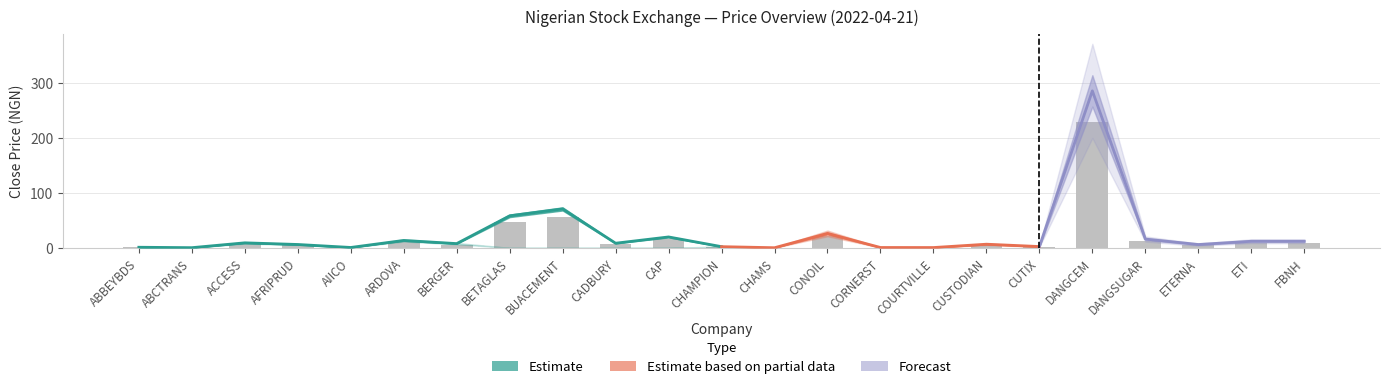

Which has a higher value, CAP or ETI?

CAP